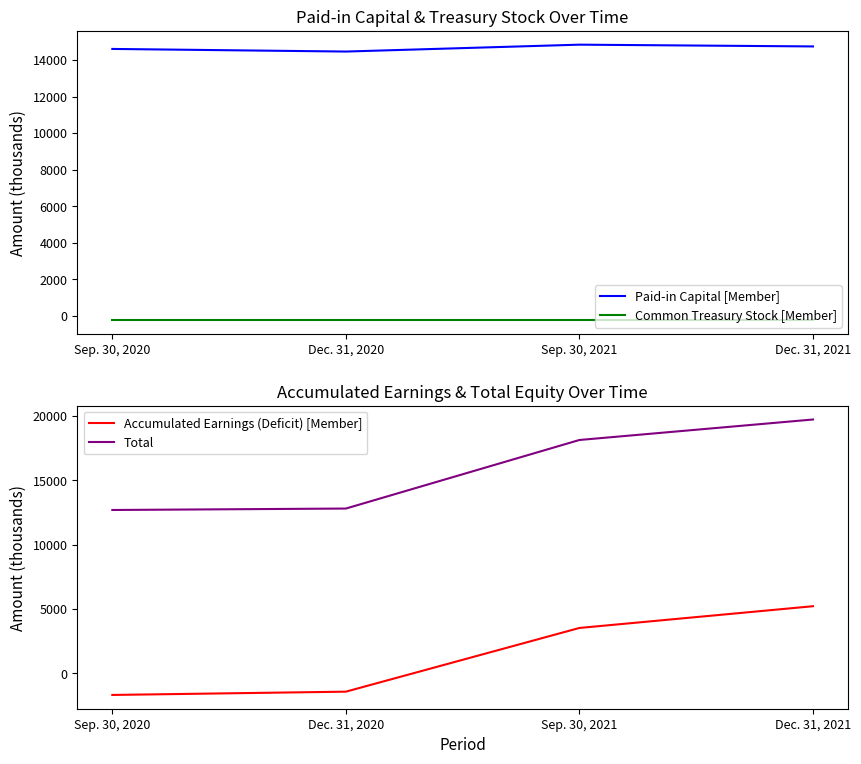

What is the minimum value shown in the chart?

-1683